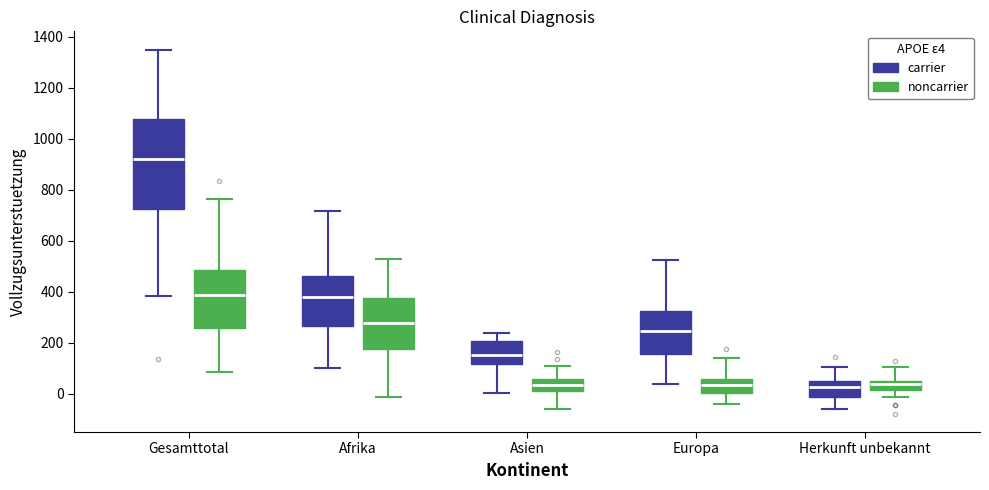

Where does the lower whisker of the box for Herkunft unbekannt (noncarrier) end on the y-axis? The values are not printed on the chart, so give them approximately, as read against the axis.

-20